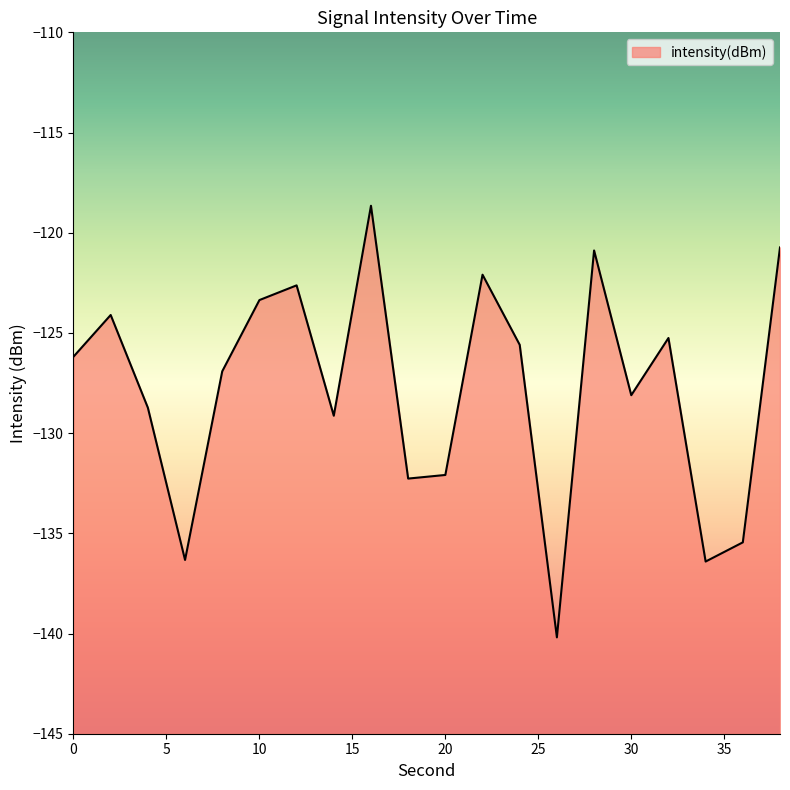

At which category does the data reach its first local peak?

2